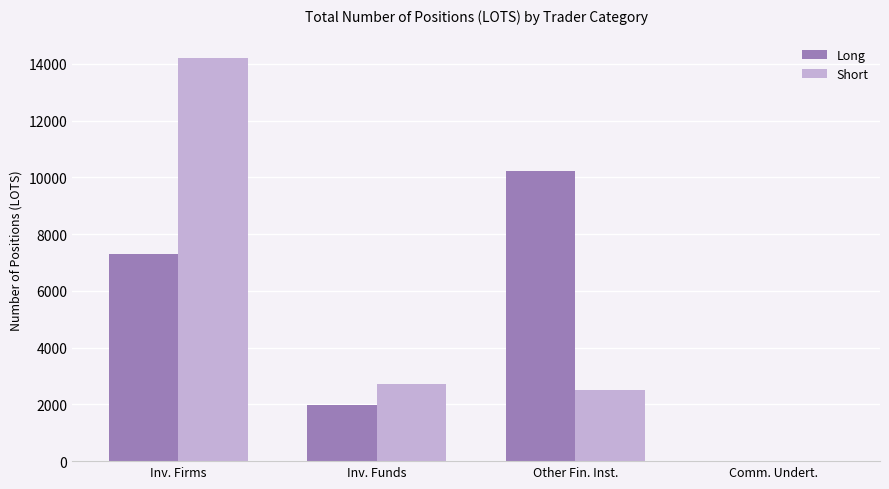

Is the value of Short at Inv. Firms greater than the value of Long at Inv. Funds?

Yes